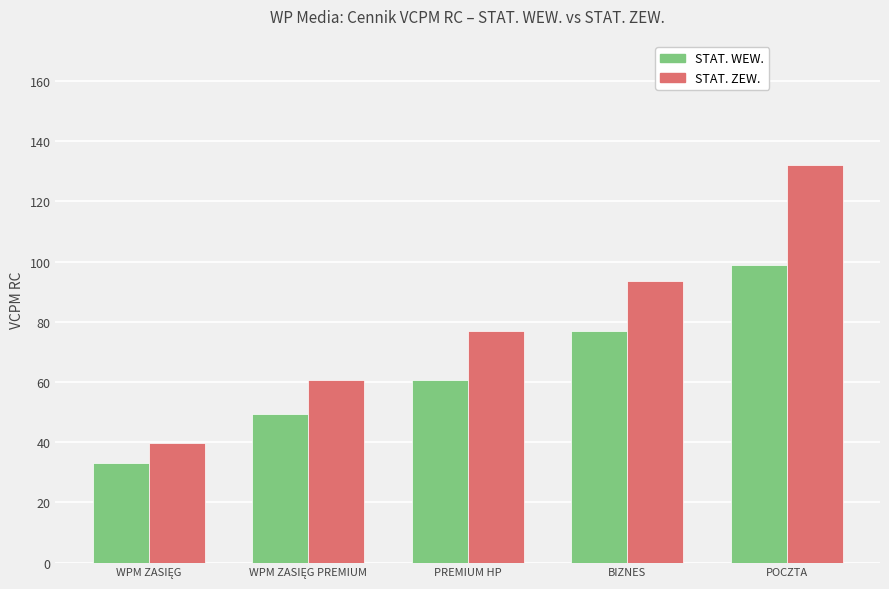

The value of STAT. ZEW. at PREMIUM HP is 77.0. True or false?

True